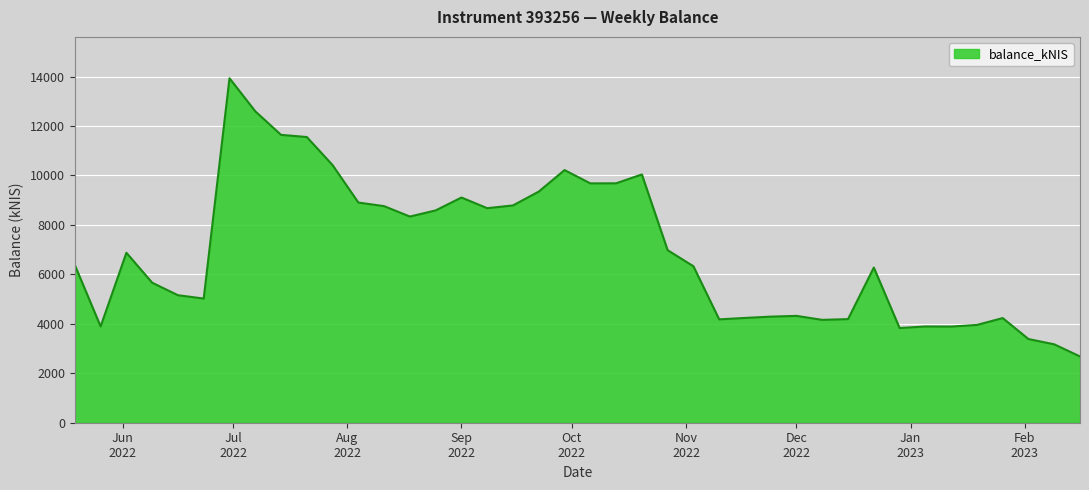

What is the minimum value shown in the chart?

2680.2